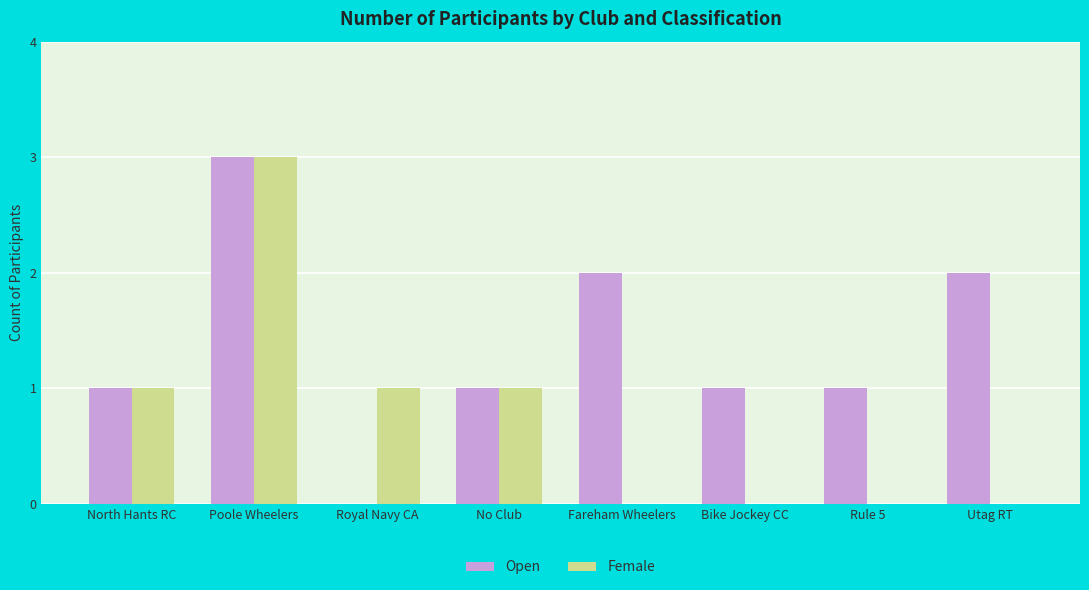

What is the sum of all Open values?

11